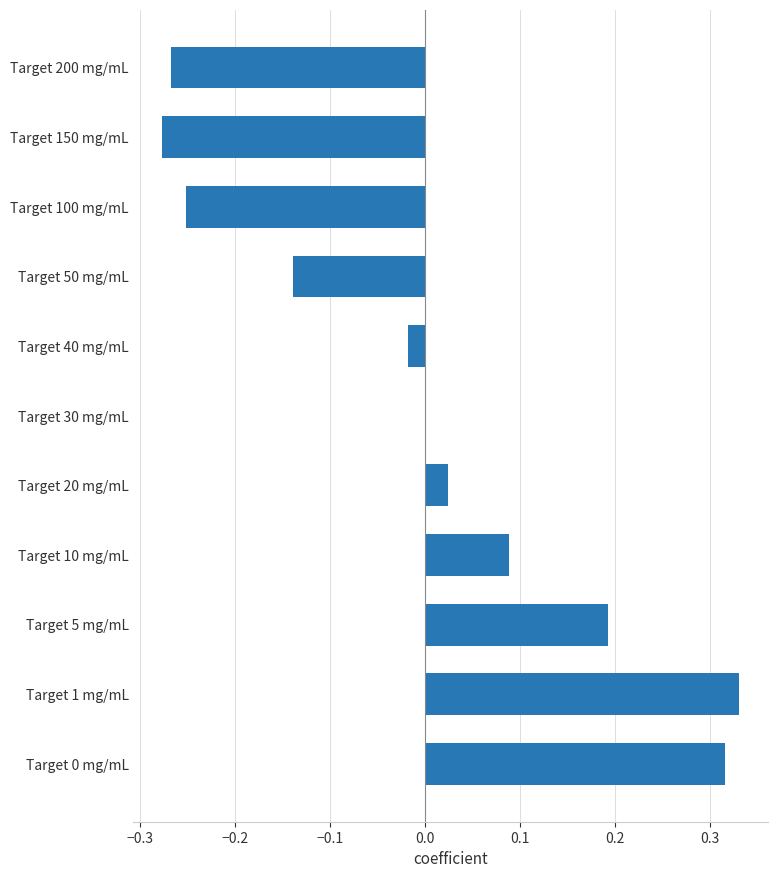

What is the change in value from Target 1 mg/mL to Target 100 mg/mL?

-0.6